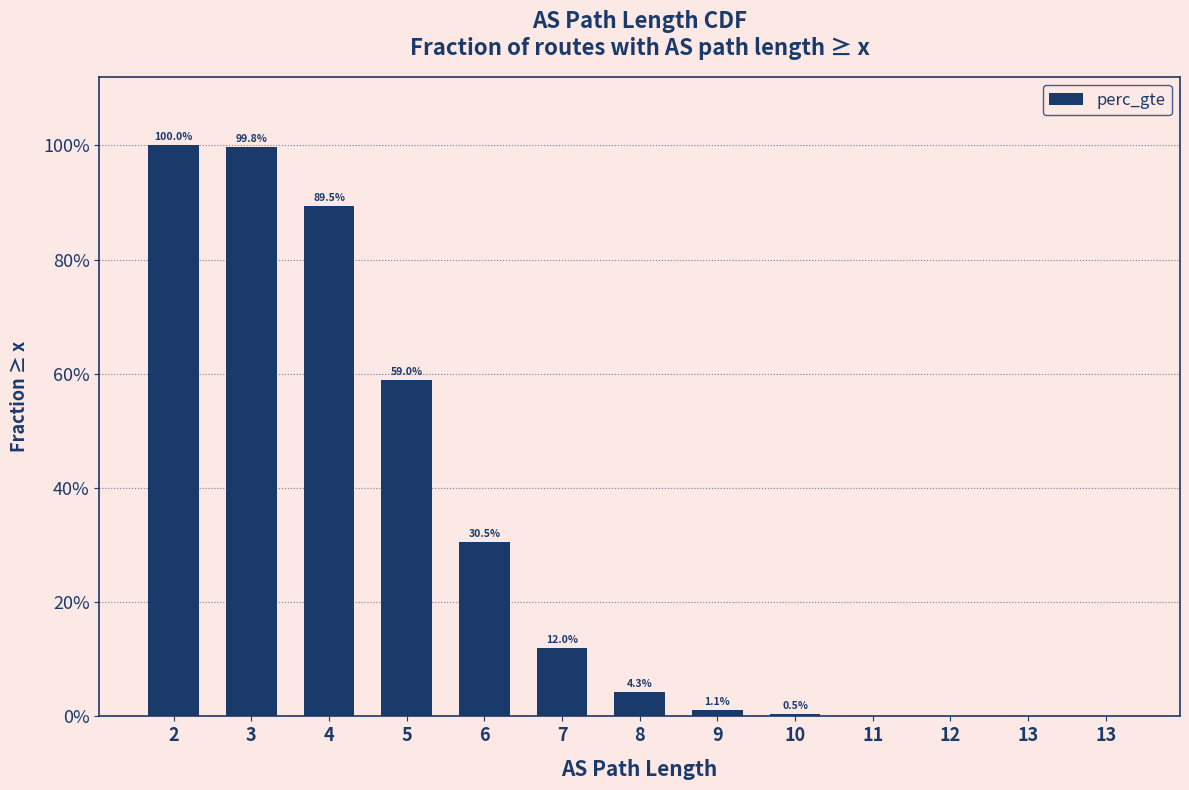

Are the bars horizontal?

No